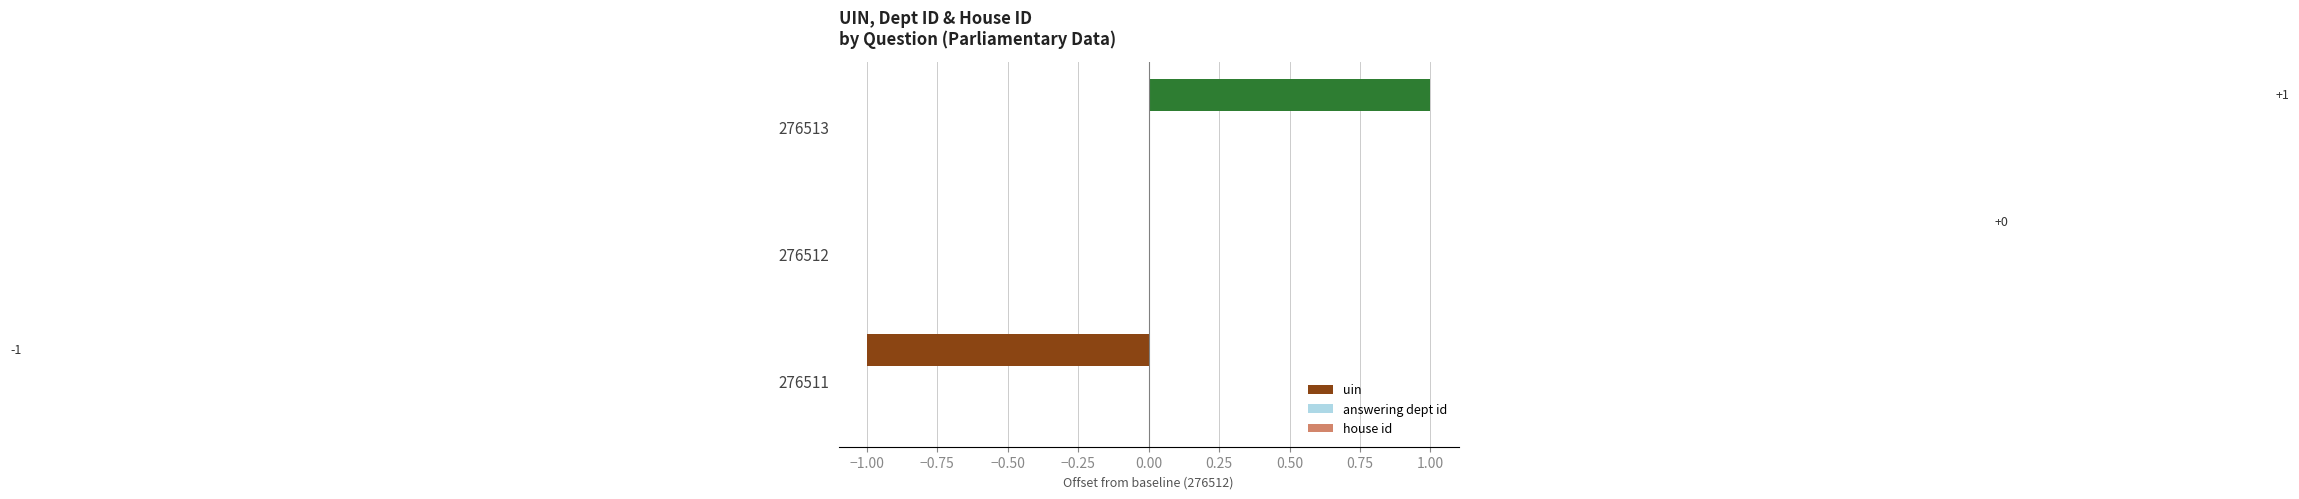

The value at 276512 is 0. True or false?

True